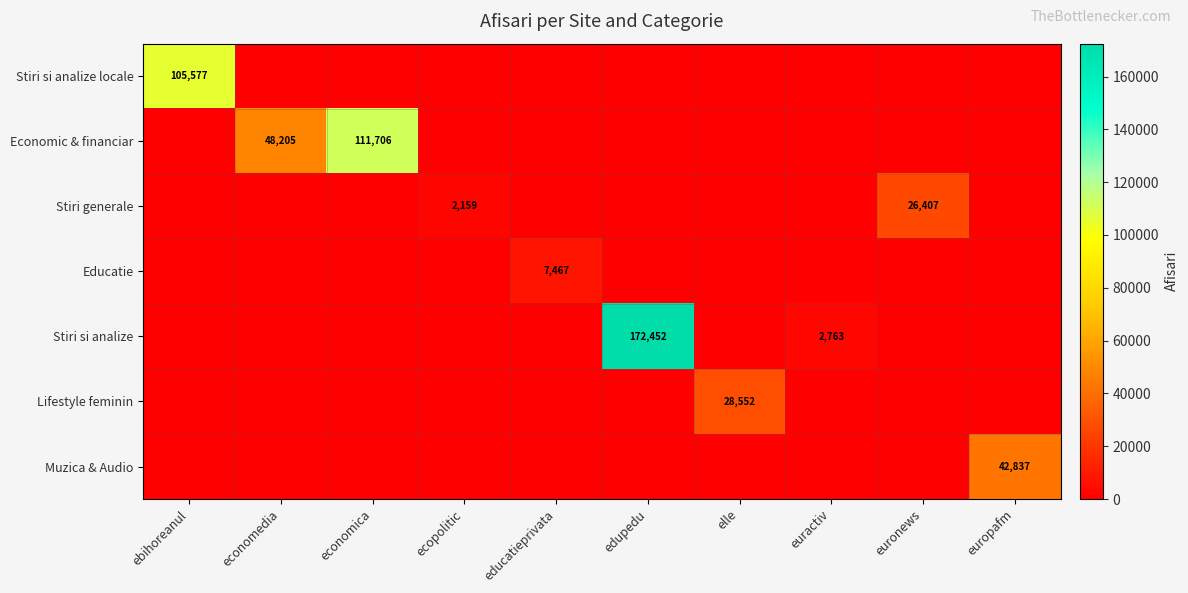

How many data points in Educatie are above 0?

1